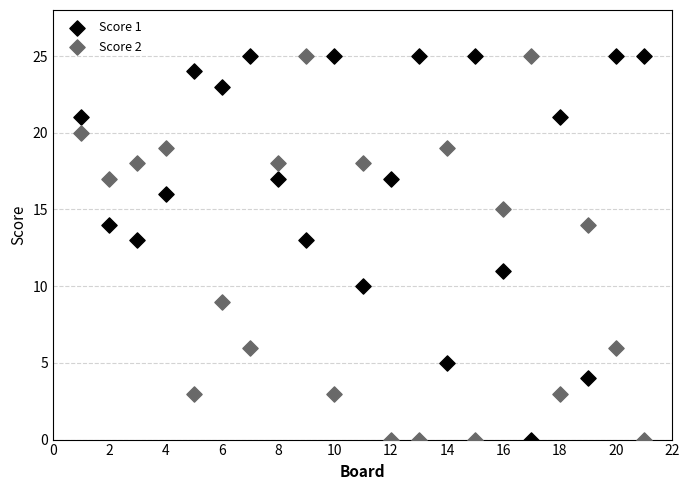

What is the X range (max minus min) for the scatter plot?

20